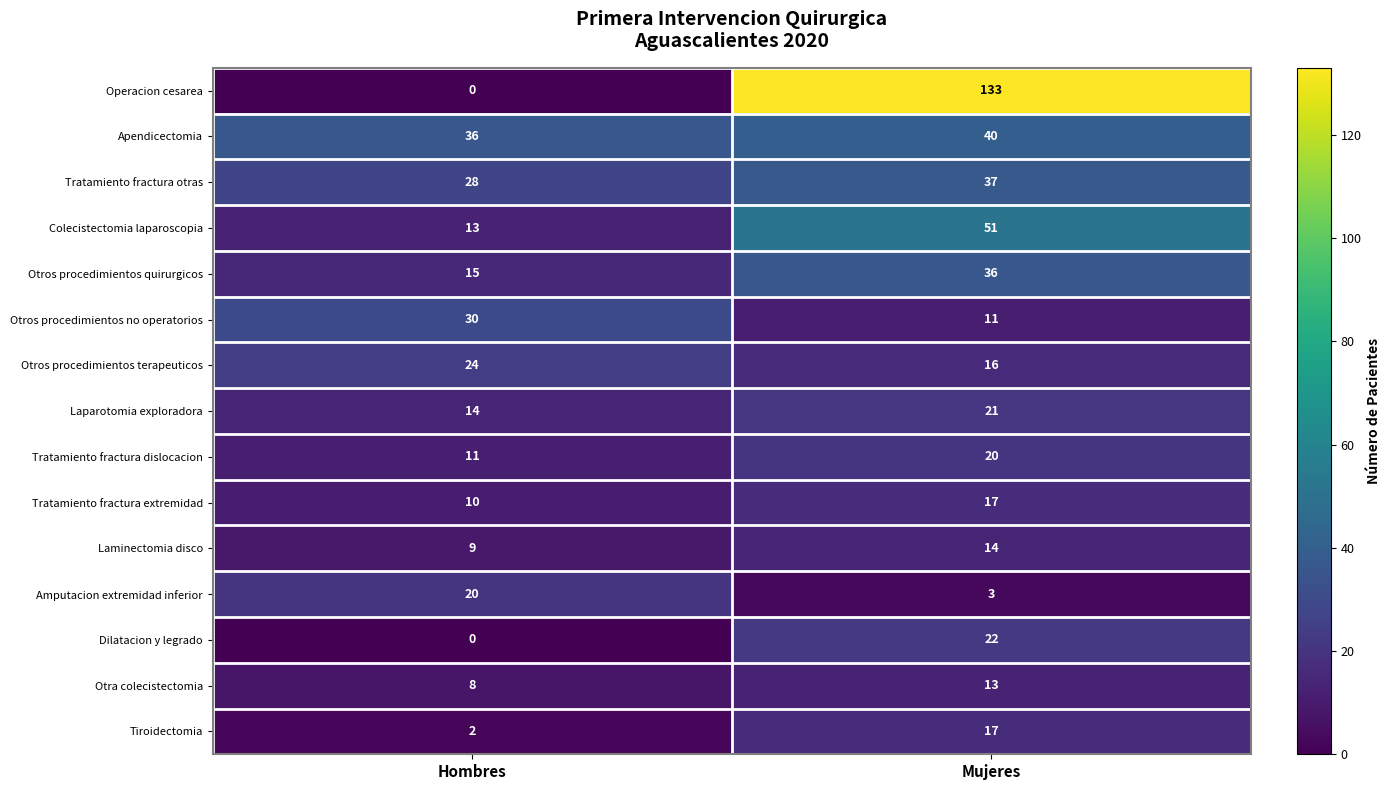

Reading left to right, transcribe all the data shown in this chart.

Operacion cesarea: Hombres=0	Mujeres=133
Apendicectomia: Hombres=36	Mujeres=40
Tratamiento fractura otras: Hombres=28	Mujeres=37
Colecistectomia laparoscopia: Hombres=13	Mujeres=51
Otros procedimientos quirurgicos: Hombres=15	Mujeres=36
Otros procedimientos no operatorios: Hombres=30	Mujeres=11
Otros procedimientos terapeuticos: Hombres=24	Mujeres=16
Laparotomia exploradora: Hombres=14	Mujeres=21
Tratamiento fractura dislocacion: Hombres=11	Mujeres=20
Tratamiento fractura extremidad: Hombres=10	Mujeres=17
Laminectomia disco: Hombres=9	Mujeres=14
Amputacion extremidad inferior: Hombres=20	Mujeres=3
Dilatacion y legrado: Hombres=0	Mujeres=22
Otra colecistectomia: Hombres=8	Mujeres=13
Tiroidectomia: Hombres=2	Mujeres=17